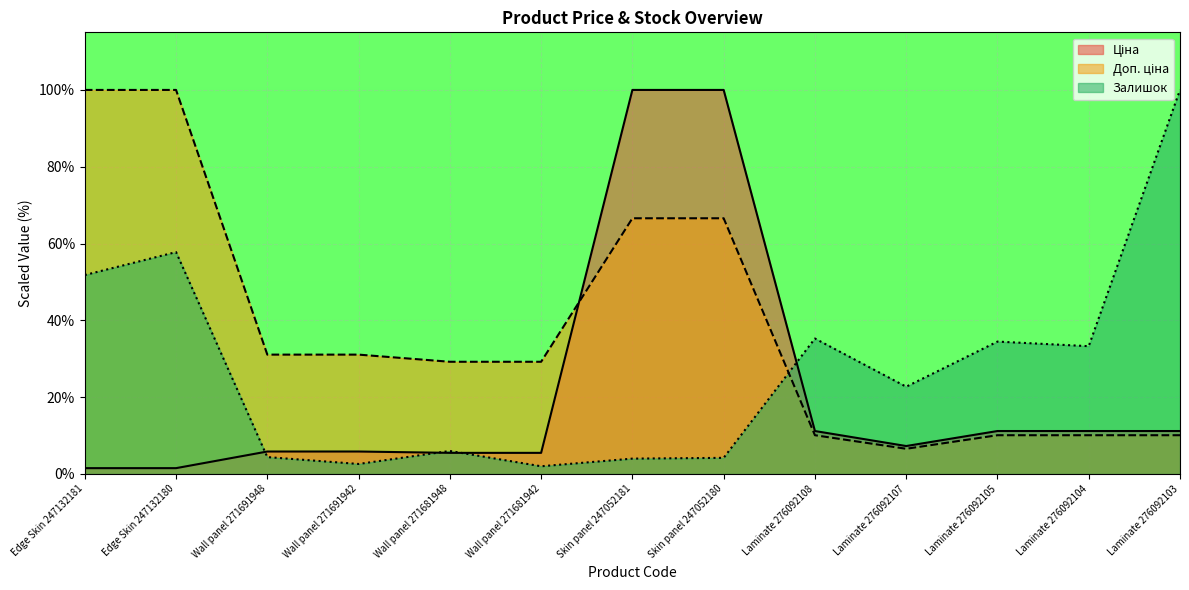

What is the average value of the Залишок series?

27.6